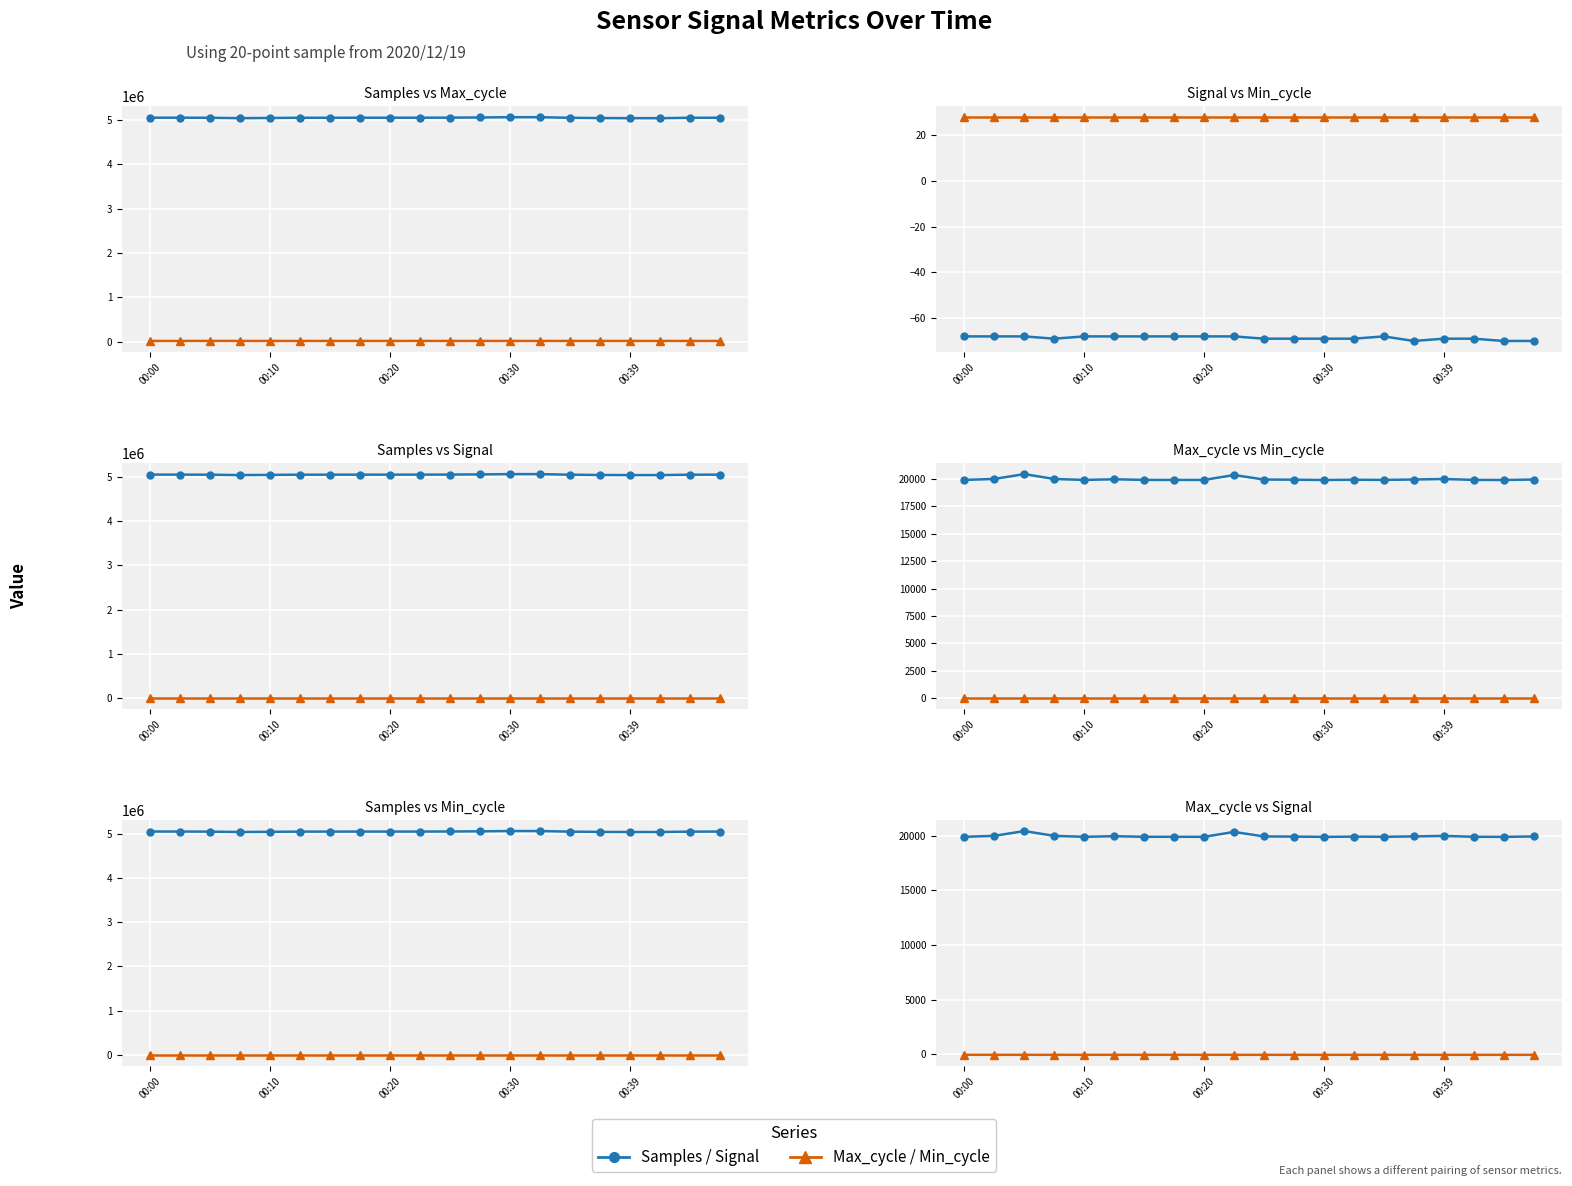

True or false: Signal has a value of -123 at 10.

False